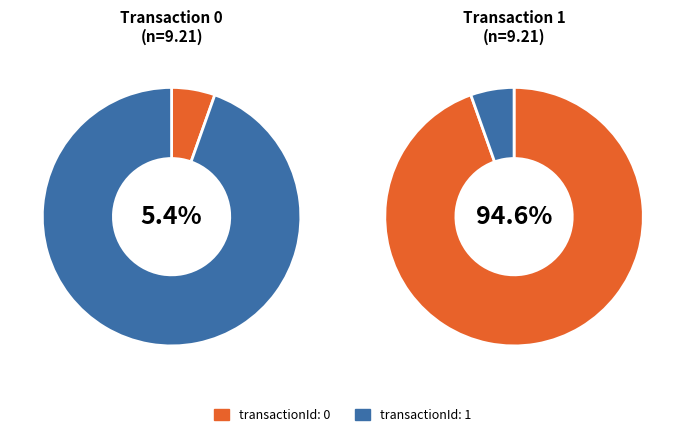

Is it true that 0 is 5% of the pie?

True